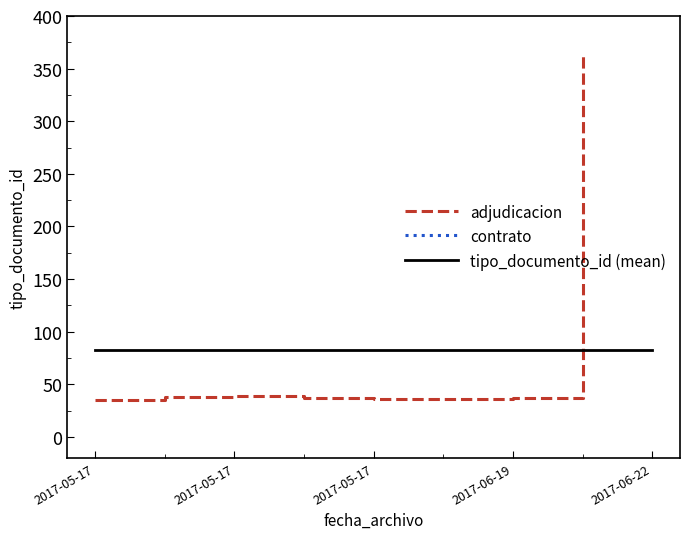

What is the minimum value shown in the chart?

35